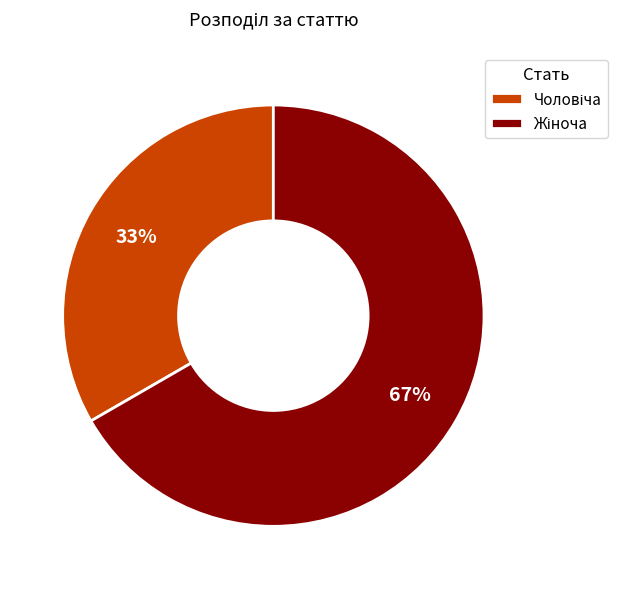

Is there a majority slice in this chart?

Yes